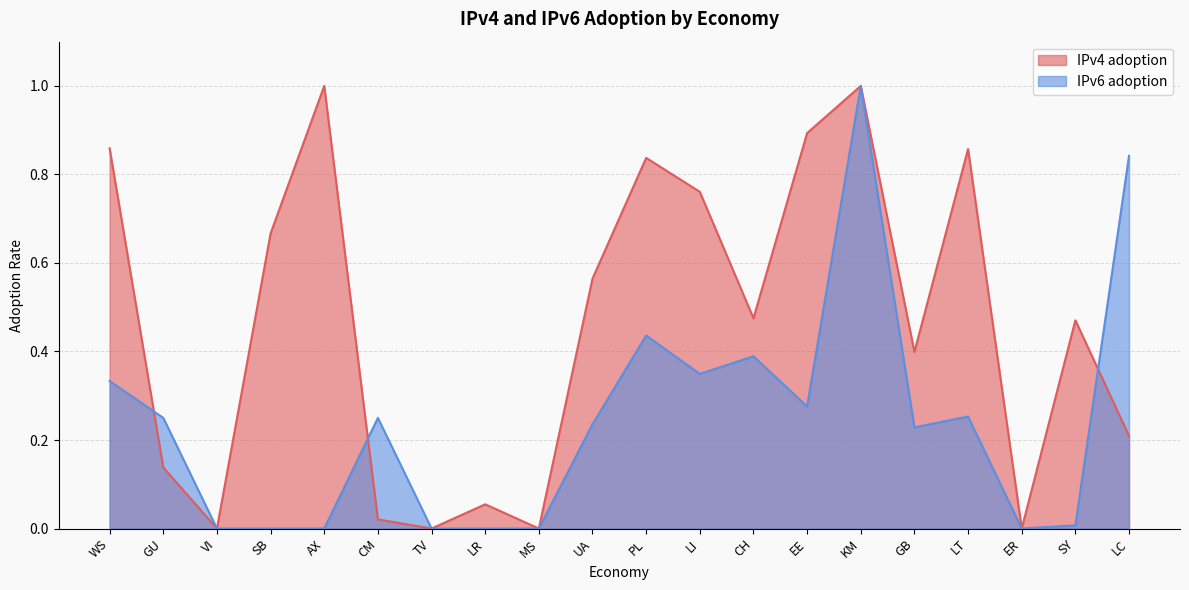

Reading right to left, transcribe all the data shown in this chart.

IPv4 adoption: 0.2	0.5	0.0	0.9	0.4	1.0	0.9	0.5	0.8	0.8	0.6	0.0	0.1	0.0	0.0	1.0	0.7	0.0	0.1	0.9
IPv6 adoption: 0.8	0.0	0.0	0.3	0.2	1.0	0.3	0.4	0.3	0.4	0.2	0.0	0.0	0.0	0.2	0.0	0.0	0.0	0.2	0.3